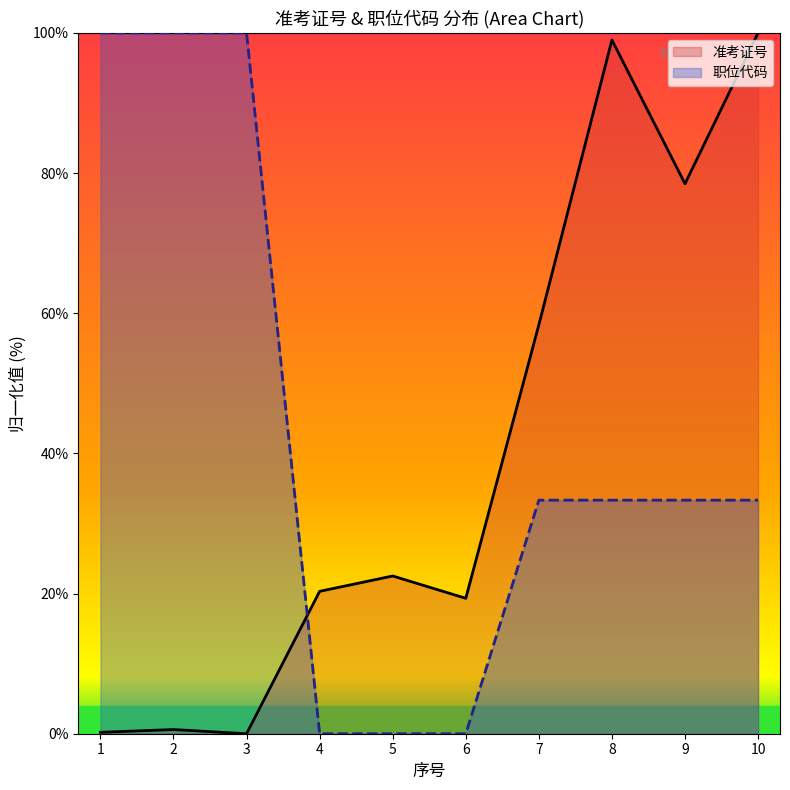

True or false: 准考证号 has a value of 0.8 at 2.

False